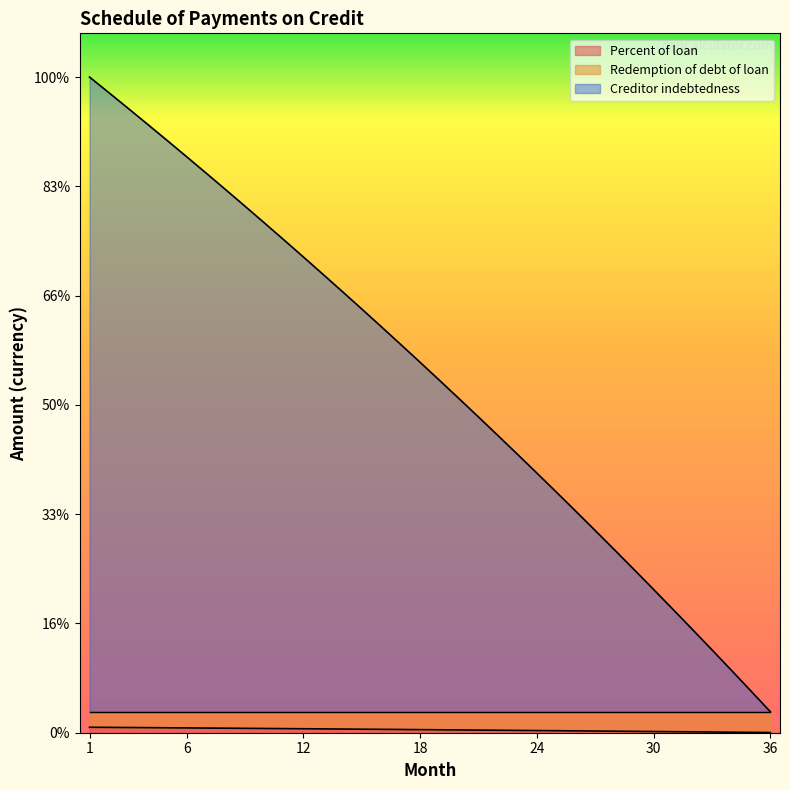

True or false: Percent of loan and Redemption of debt of loan intersect in this chart.

False